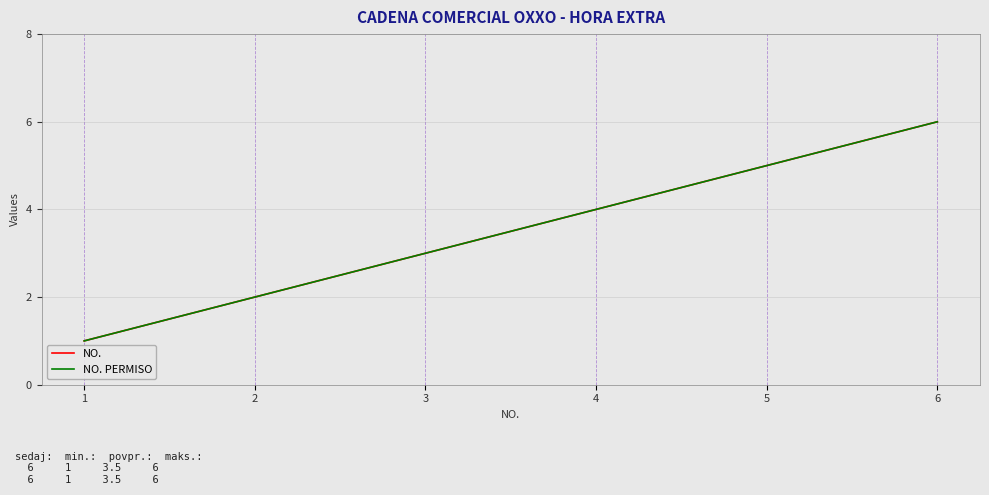

Does the chart display data point markers on the line(s)?

No